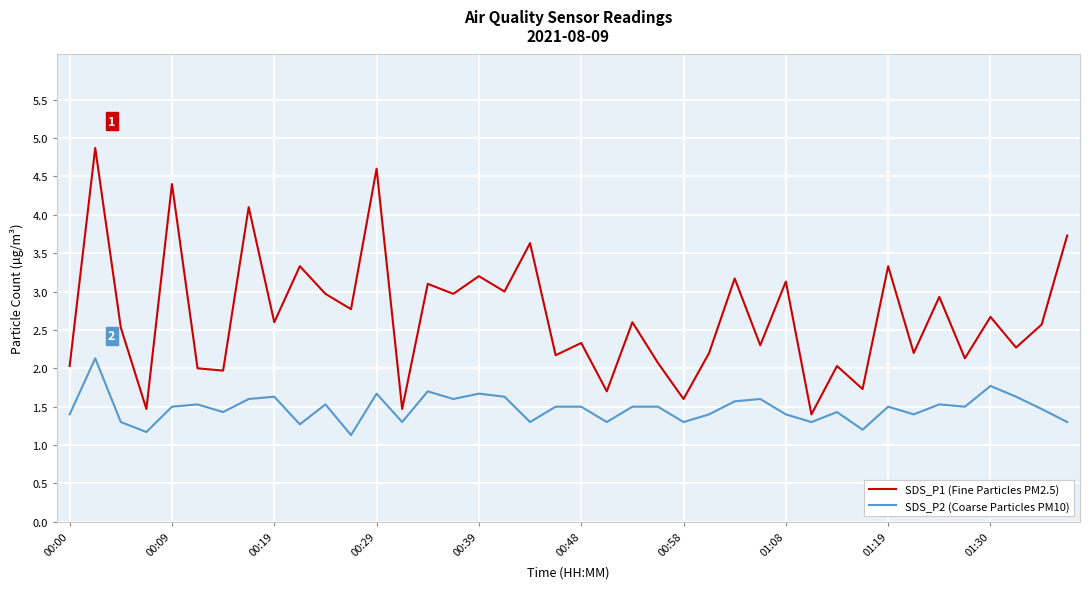

List the series in order of their peak value, lowest first.

SDS_P2 (Coarse Particles PM10), SDS_P1 (Fine Particles PM2.5)